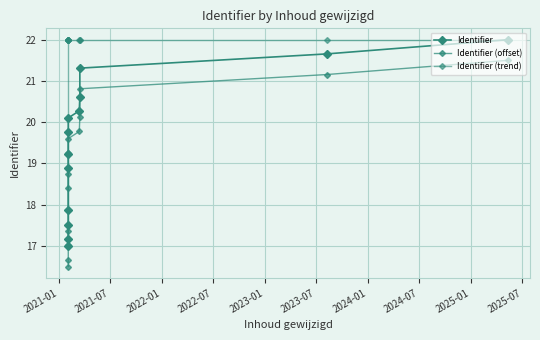

True or false: Identifier (trend) and Identifier cross at least once.

False